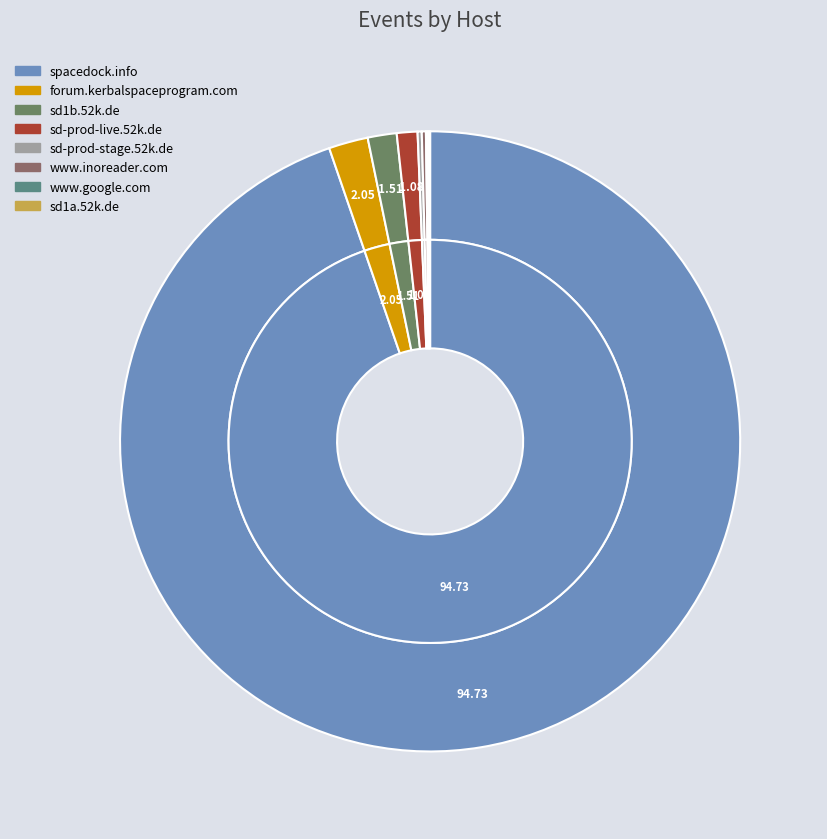

Combined, what portion of the pie is www.google.com and www.inoreader.com?

0.3%